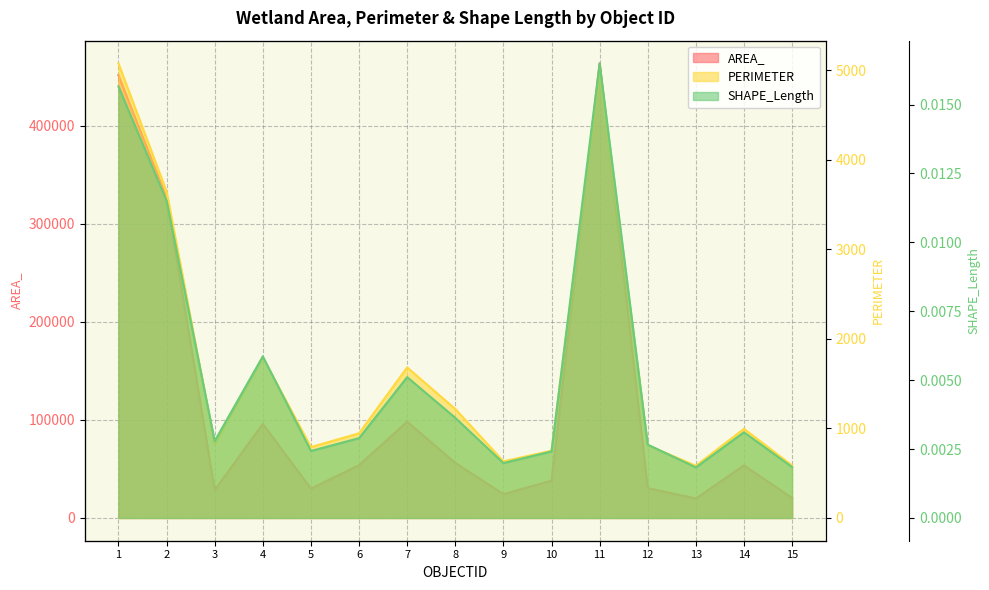

Where is SHAPE_Length nearest to the value 0?

13